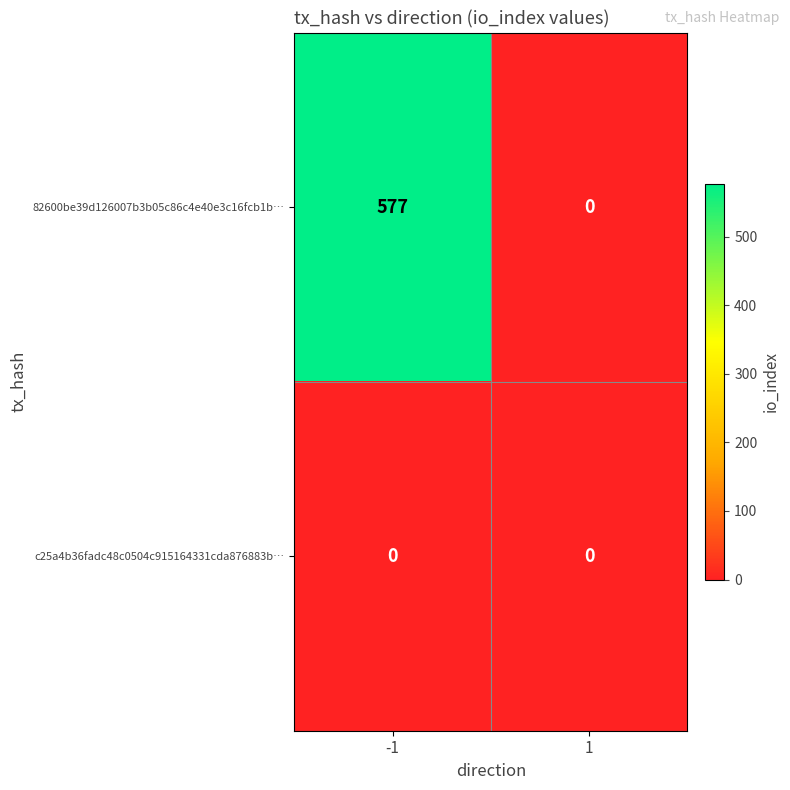

Rank the series at -1 from highest to lowest value.

82600be39d126007b3b05c86c4e40e3c16fcb1b…, c25a4b36fadc48c0504c915164331cda876883b…